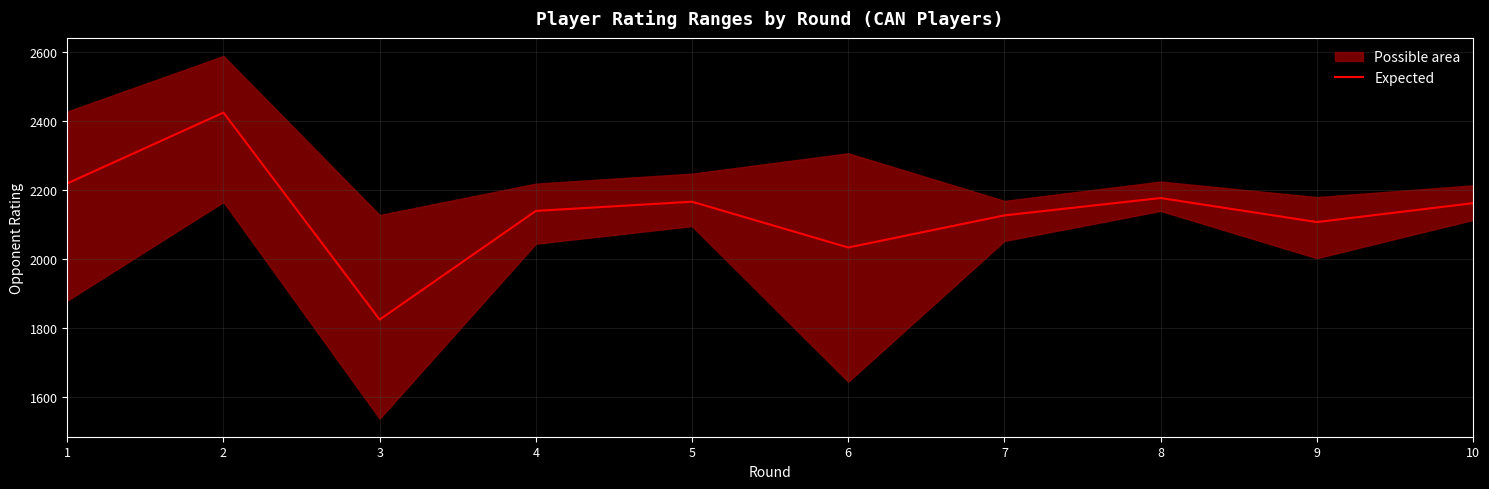

Reading left to right, transcribe all the data shown in this chart.

2217.7	2423.0	1823.0	2138.0	2164.7	2032.0	2125.0	2175.3	2105.7	2160.3